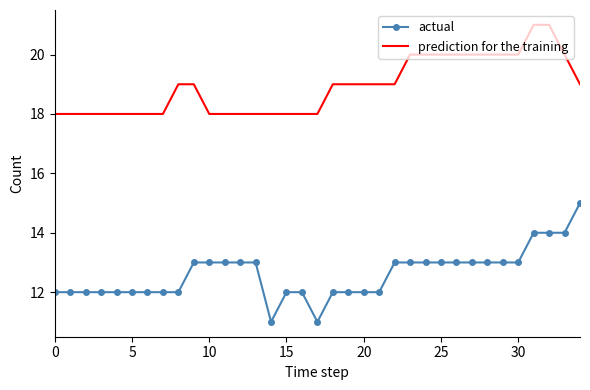

What is the minimum value shown in the chart?

11